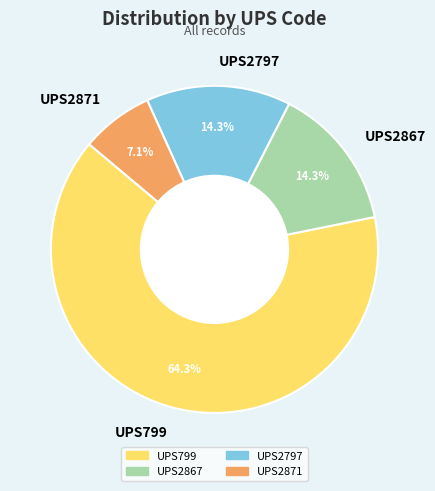

Count the number of slices in the pie.

4